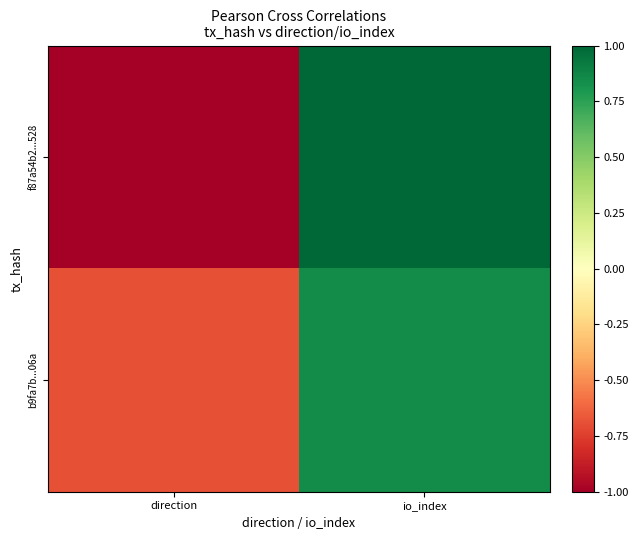

Which series changed the most between direction and io_index?

f87a54b2...528